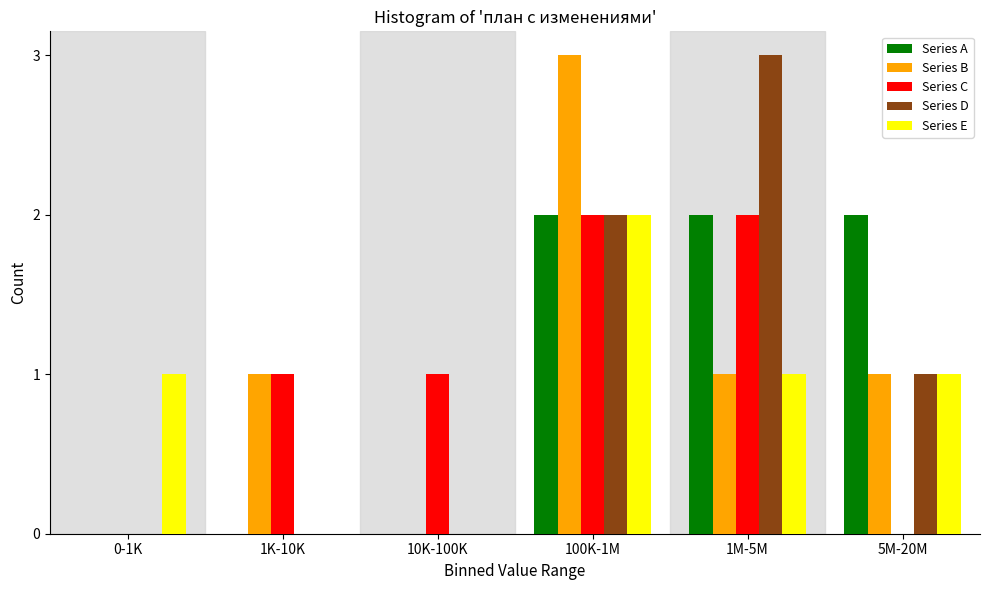

Reading left to right, list all the values displayed in this chart.

Series A: 0-1K=0	1K-10K=0	10K-100K=0	100K-1M=2	1M-5M=2	5M-20M=2
Series B: 0-1K=0	1K-10K=1	10K-100K=0	100K-1M=3	1M-5M=1	5M-20M=1
Series C: 0-1K=0	1K-10K=1	10K-100K=1	100K-1M=2	1M-5M=2	5M-20M=0
Series D: 0-1K=0	1K-10K=0	10K-100K=0	100K-1M=2	1M-5M=3	5M-20M=1
Series E: 0-1K=1	1K-10K=0	10K-100K=0	100K-1M=2	1M-5M=1	5M-20M=1